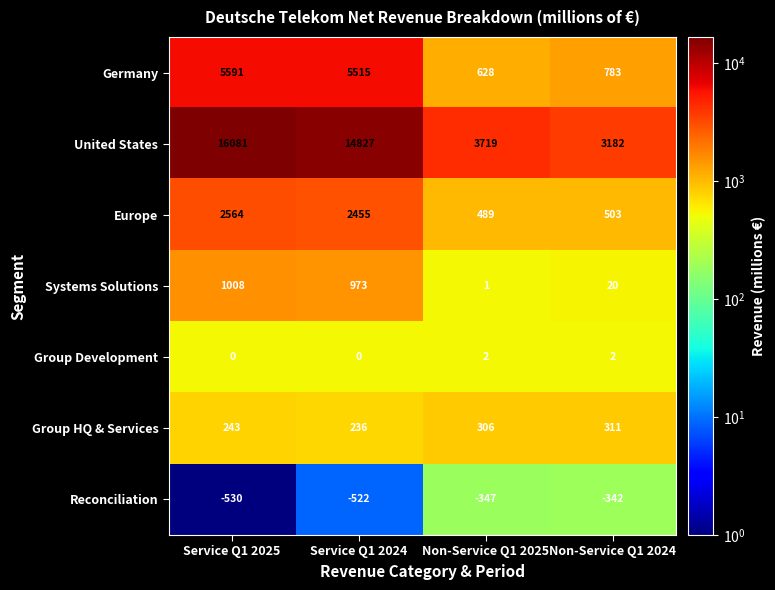

Reading left to right, transcribe all the data shown in this chart.

Germany: 5591	5515	628	783
United States: 16081	14827	3719	3182
Europe: 2564	2455	489	503
Systems Solutions: 1008	973	1	20
Group Development: 0	0	2	2
Group HQ & Services: 243	236	306	311
Reconciliation: -530	-522	-347	-342